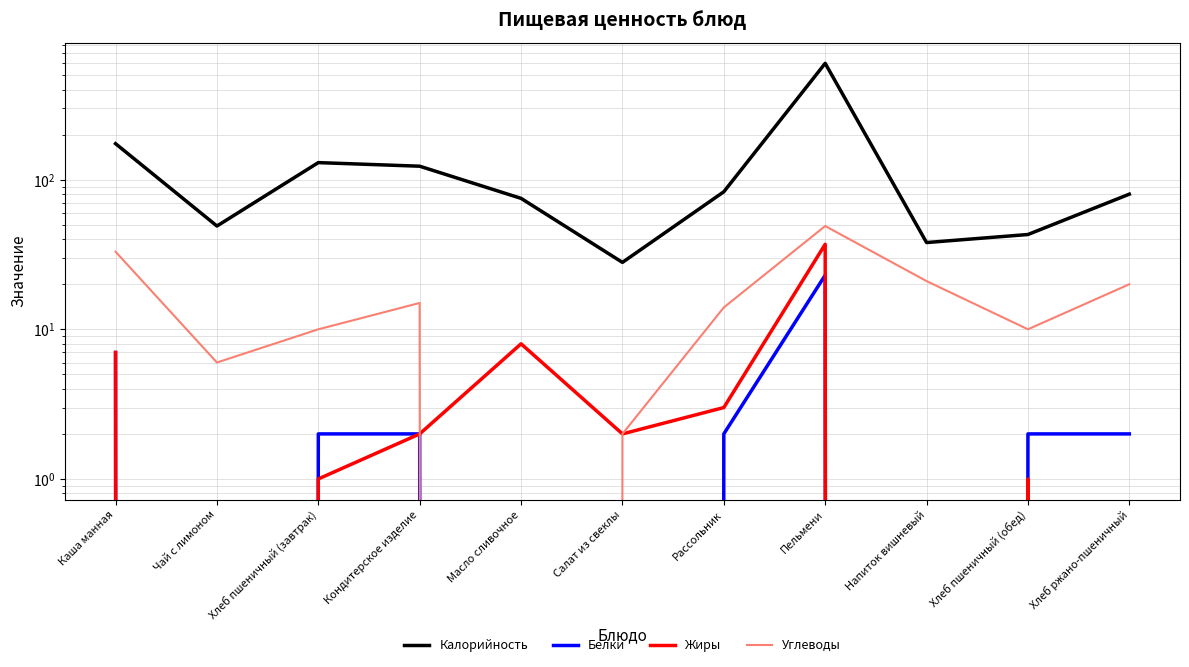

True or false: Белки and Углеводы cross at least once.

False